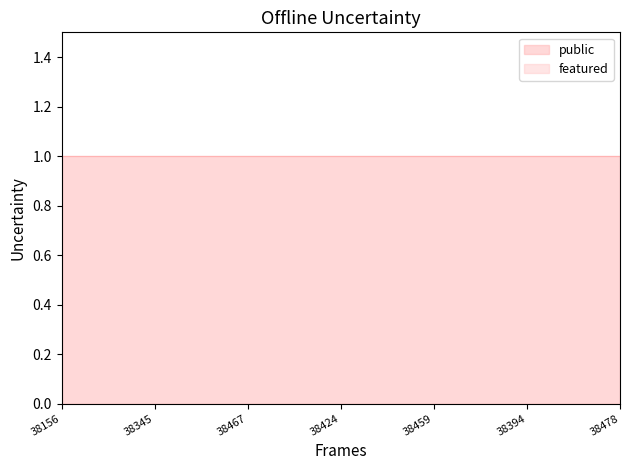

True or false: featured and public cross at least once.

False